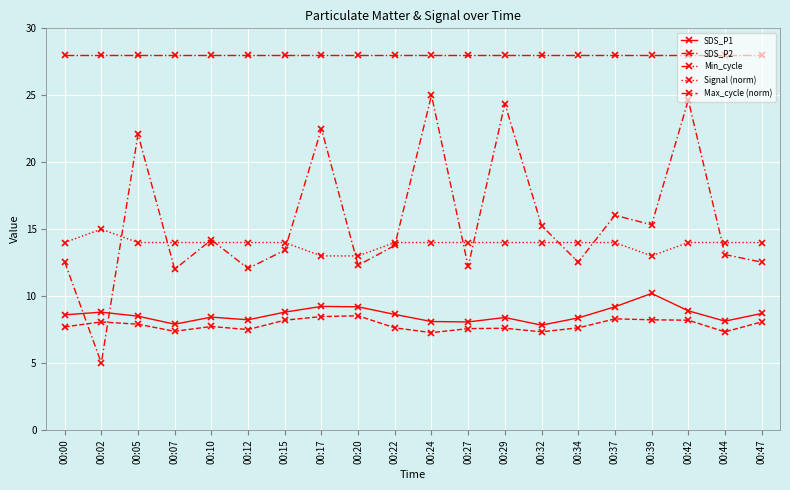

What is the average value of the Max_cycle (norm) series?

15.5